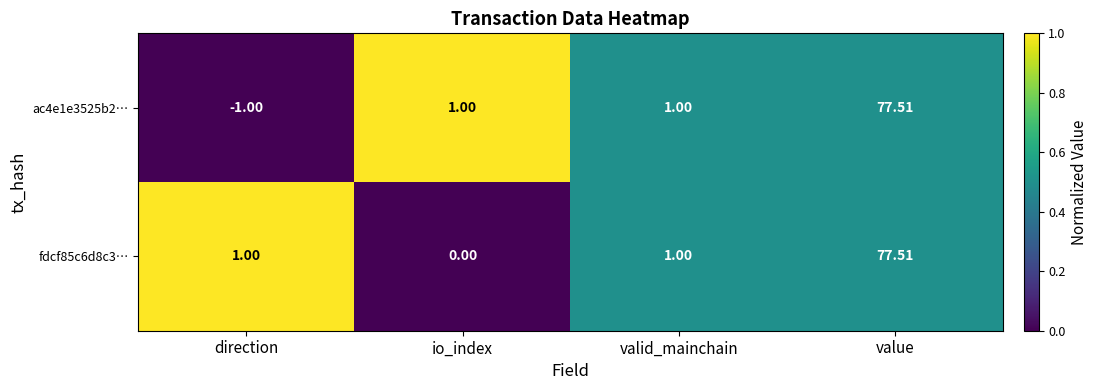

Is the value of fdcf85c6d8c3… at value greater than the value of ac4e1e3525b2… at valid_mainchain?

Yes